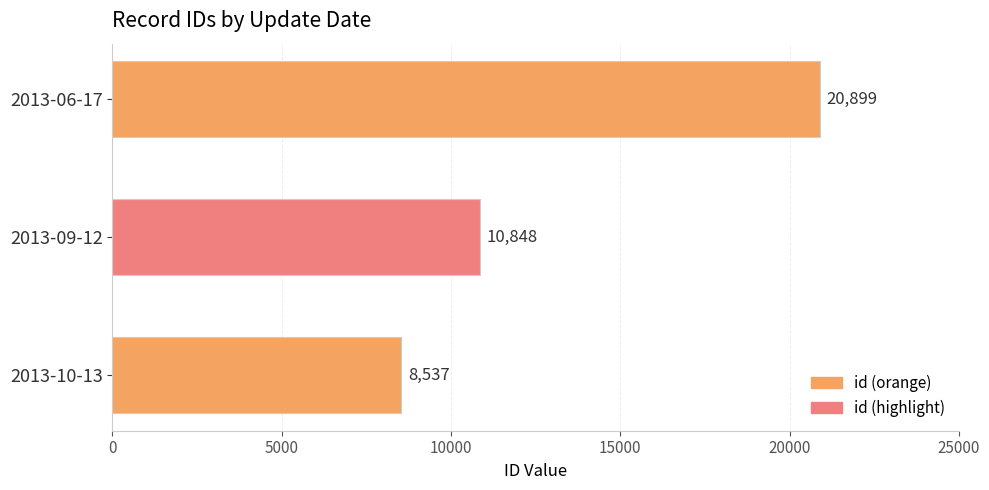

Reading top to bottom, extract all data points from this chart.

2013-06-17=20899	2013-09-12=10848	2013-10-13=8537